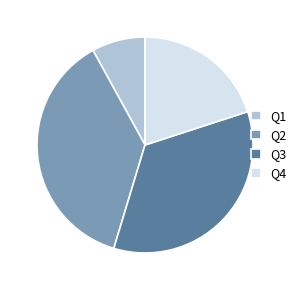

Does any single category account for the majority?

No